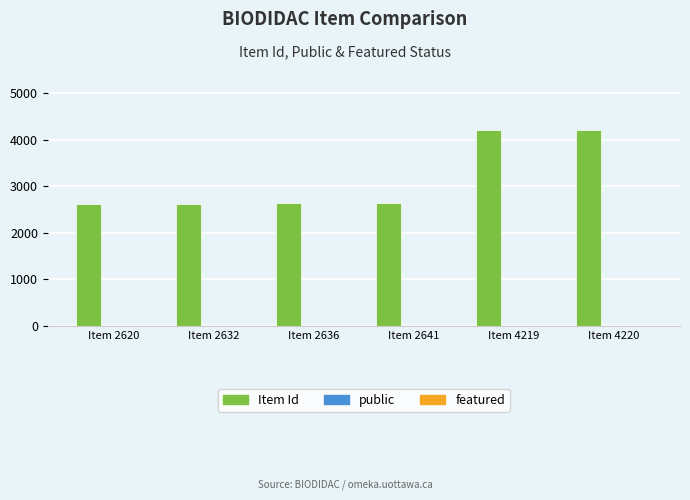

Which series changed the most between Item 2620 and Item 4219?

Item Id